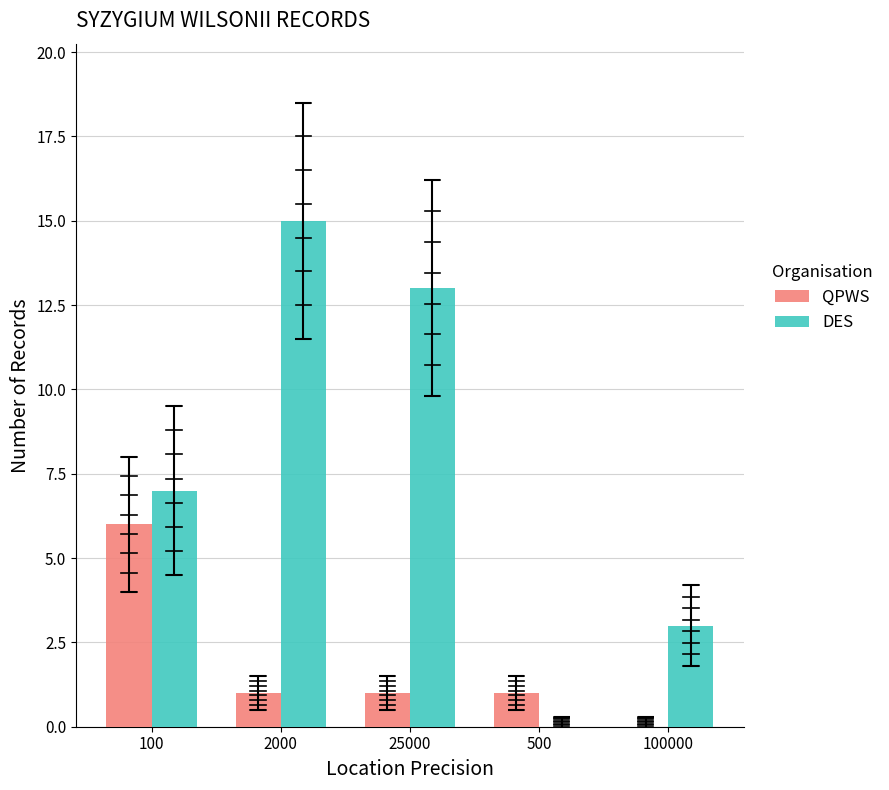

The value of DES at 100000 is 3. True or false?

True